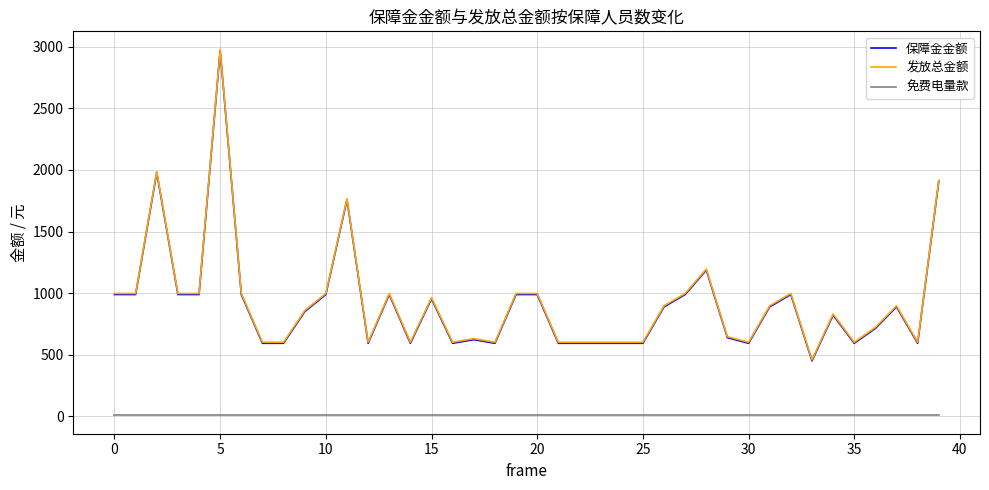

True or false: 免费电量款 and 发放总金额 intersect in this chart.

False